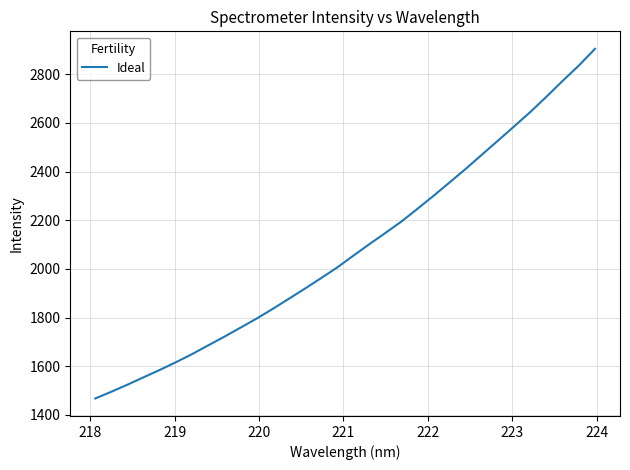

What is the average value?

2085.6